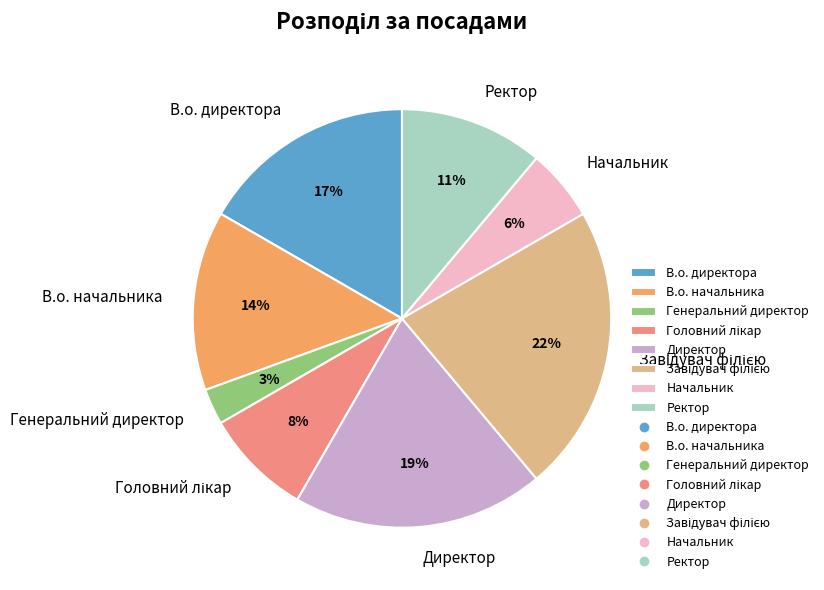

What is the ratio of the value at В.о. начальника to the value at В.о. директора?

0.8